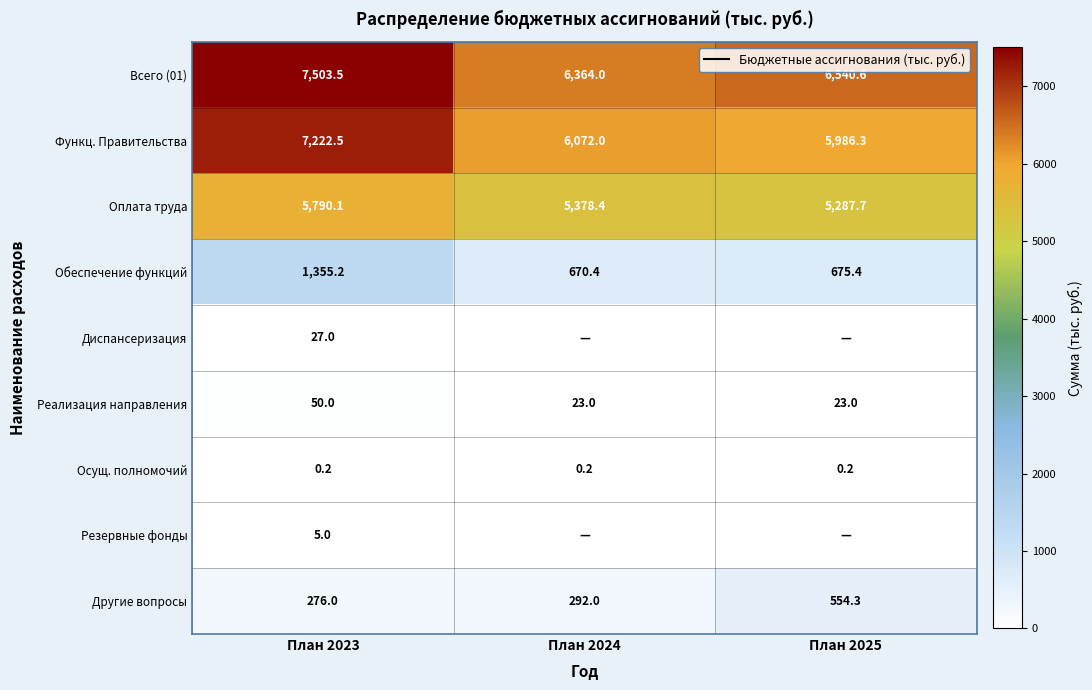

What is the sum of the Функц. Правительства values at План 2024 and План 2025?

12058.3